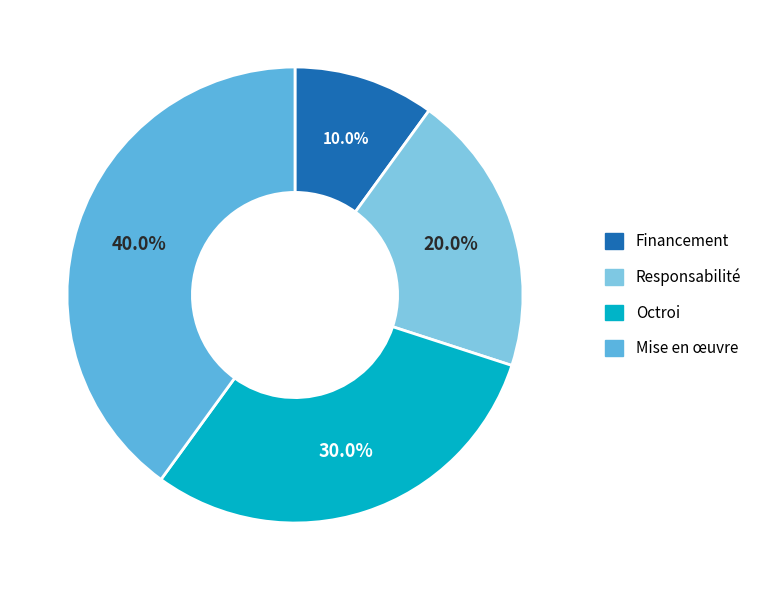

Rank the categories by value from lowest to highest.

Financement, Responsabilité, Octroi, Mise en œuvre